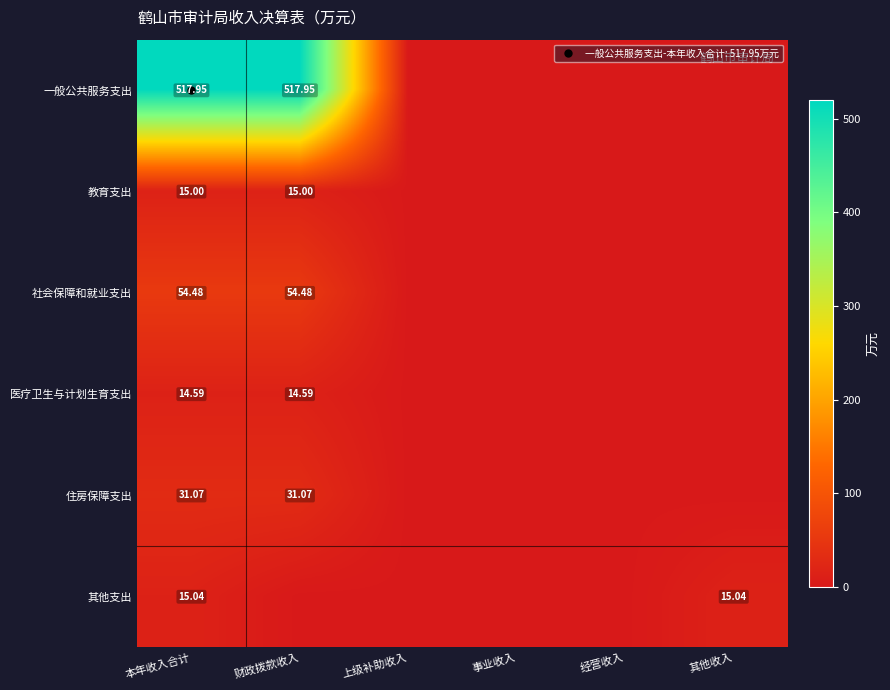

Which has a higher value, 财政拨款收入 or 上级补助收入?

财政拨款收入